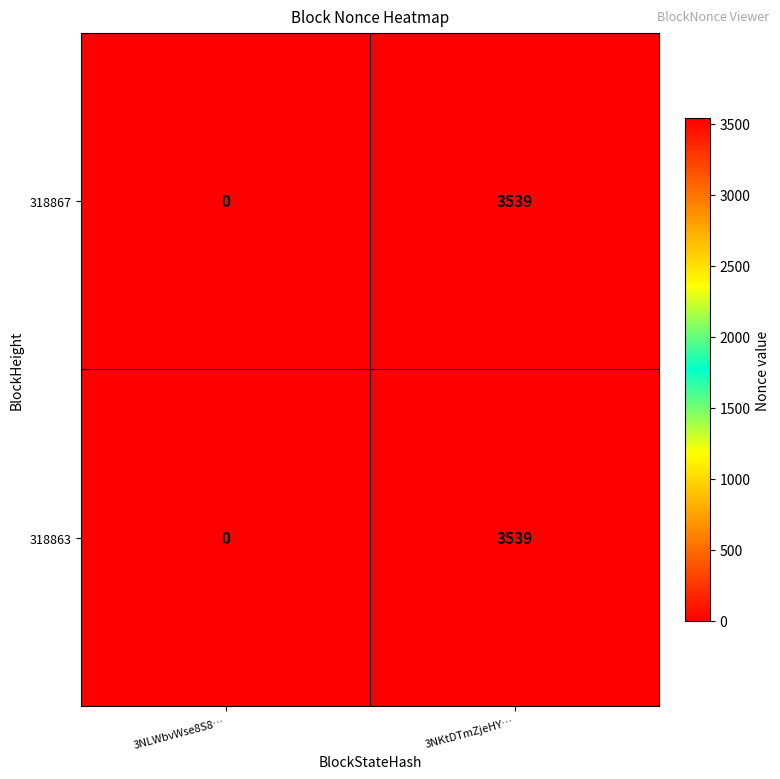

At which category is the sum across all series the highest?

3NKtDTmZjeHY…